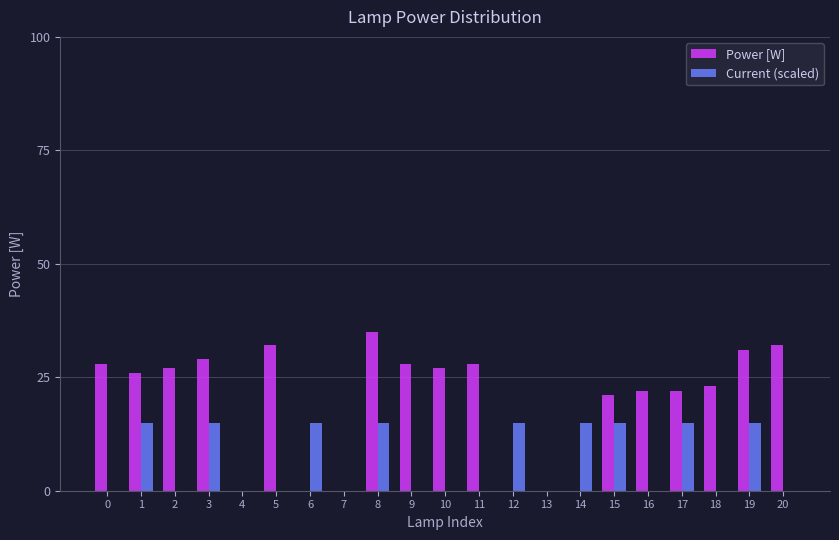

Is the value of Current (scaled) at 10 greater than the value of Power [W] at 17?

No